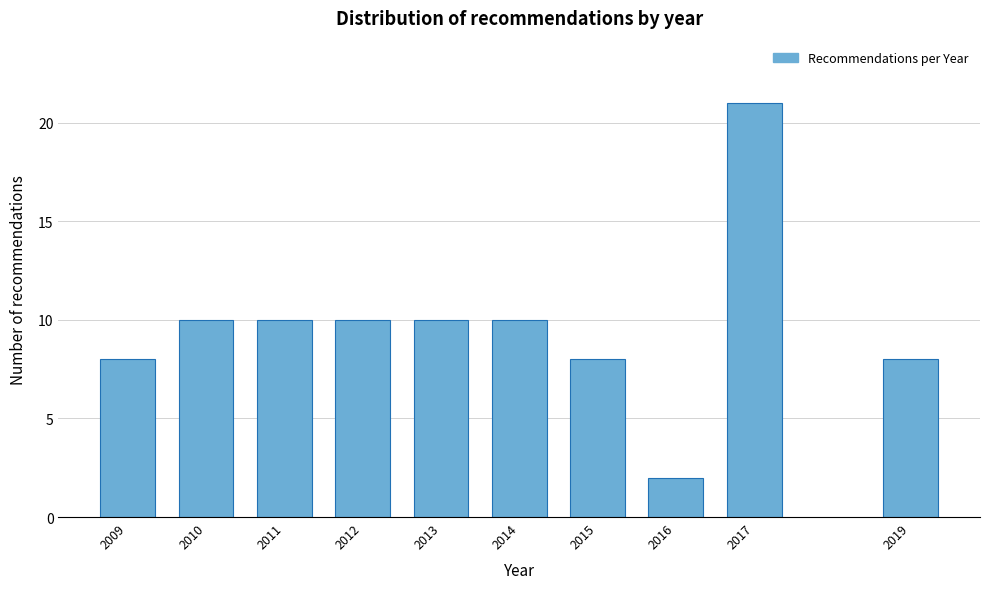

Reading right to left, extract all data points from this chart.

8	21	2	8	10	10	10	10	10	8